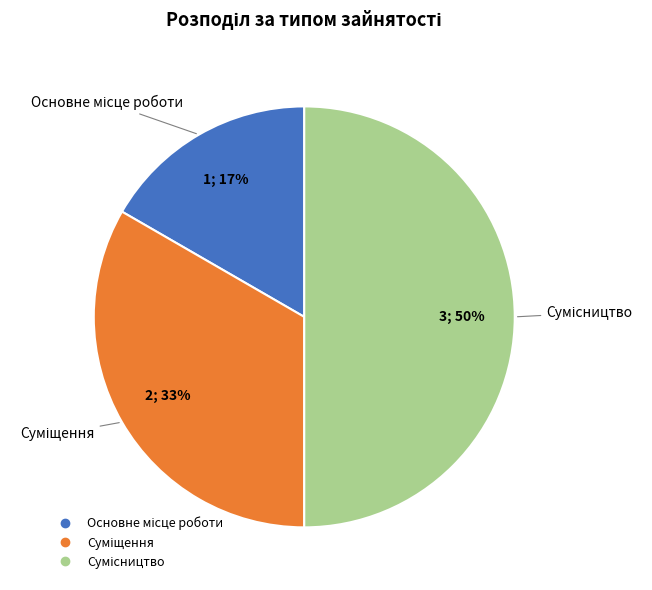

To the nearest percent, what is the average slice percentage?

33%